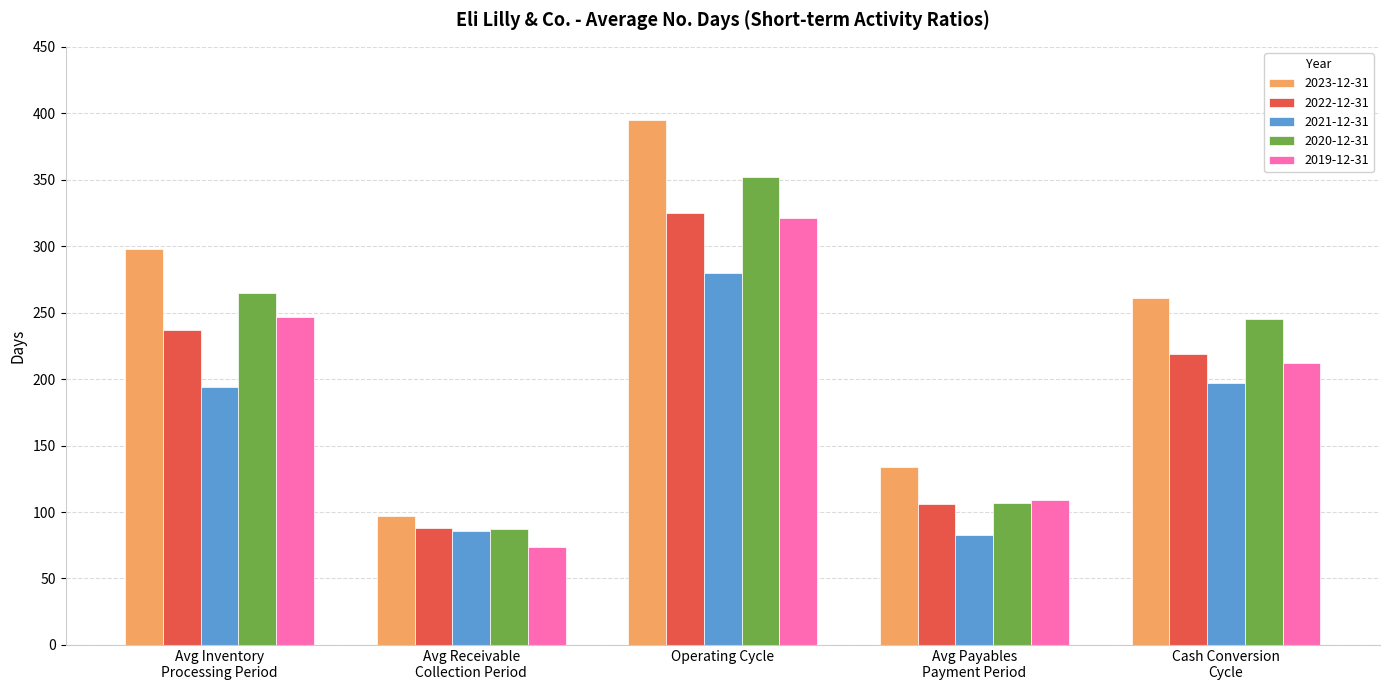

Count the number of data series in this chart.

5